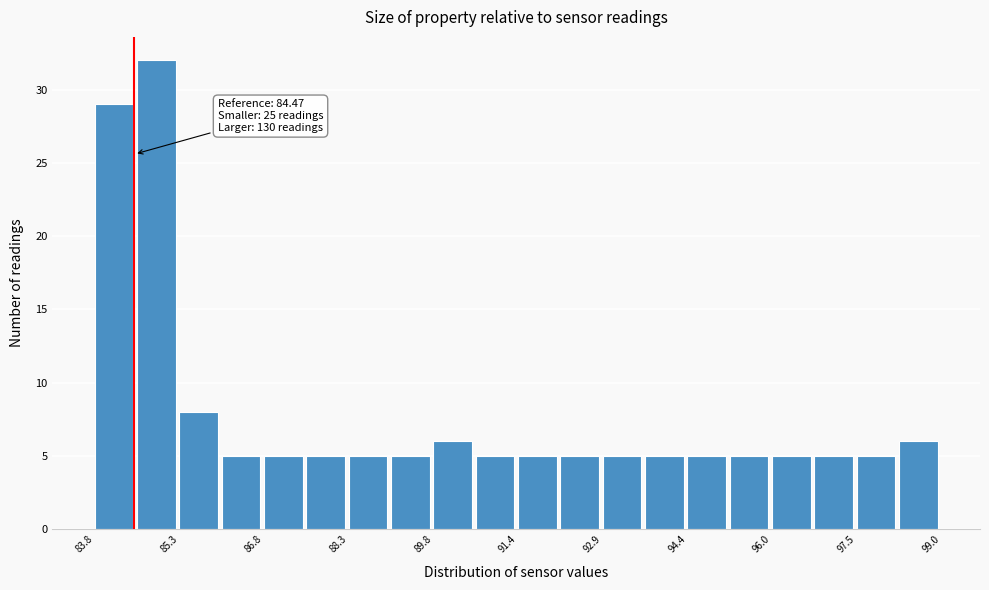

Around what value on the x-axis is the tallest bar? Give the approximate position of its centre, as read against the axis.

84.8